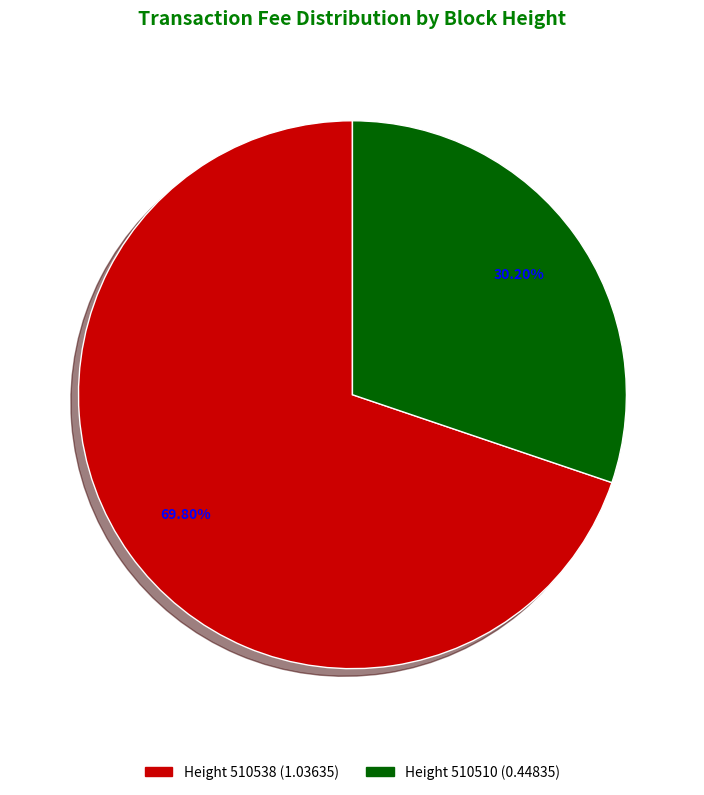

What is the ratio of the value at Height 510510 (0.44835) to the value at Height 510538 (1.03635)?

0.4